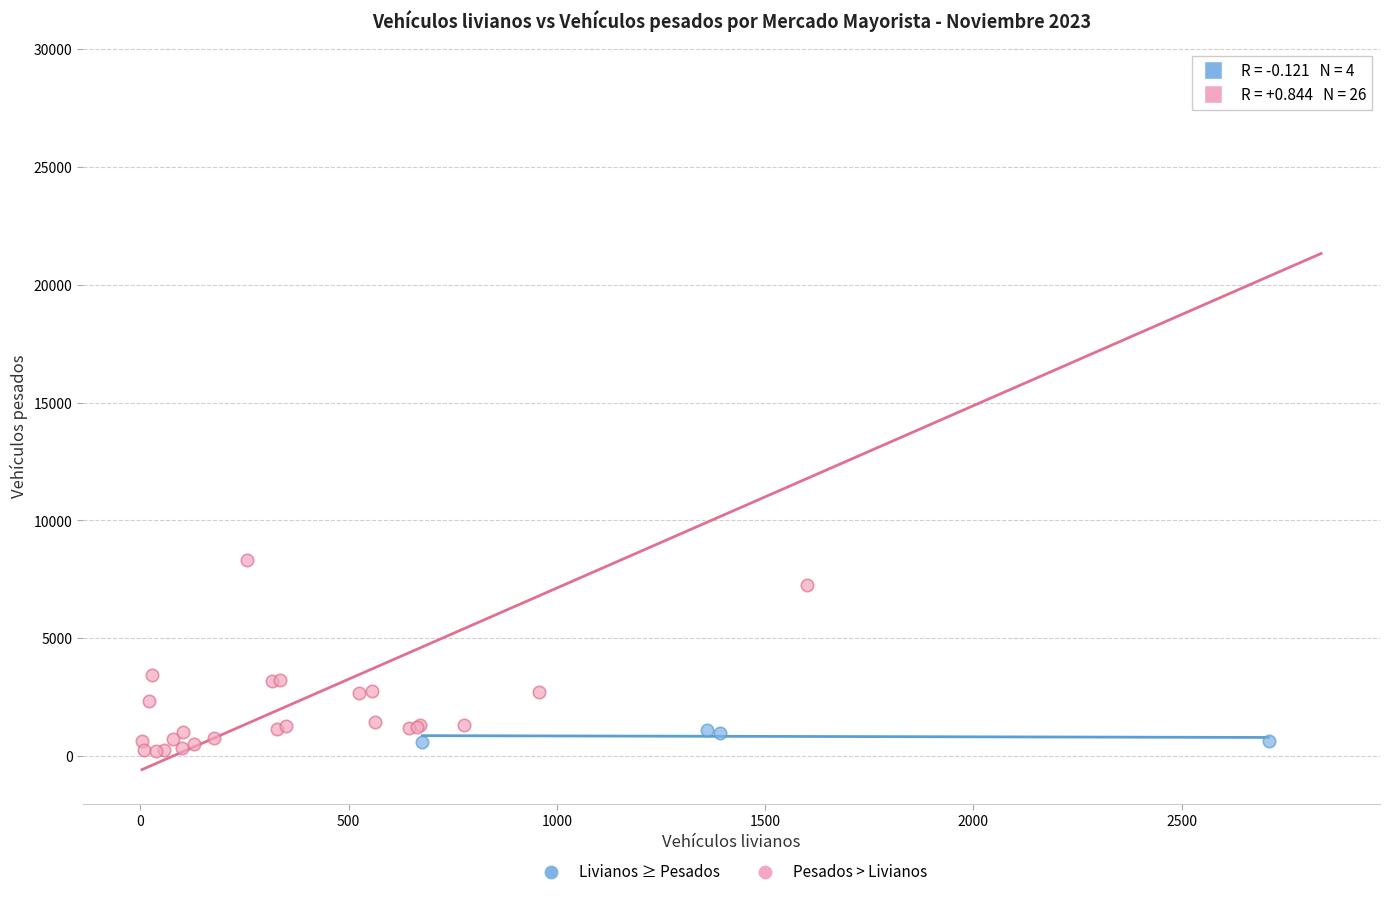

Which series has the widest spread of Y values?

Pesados > Livianos